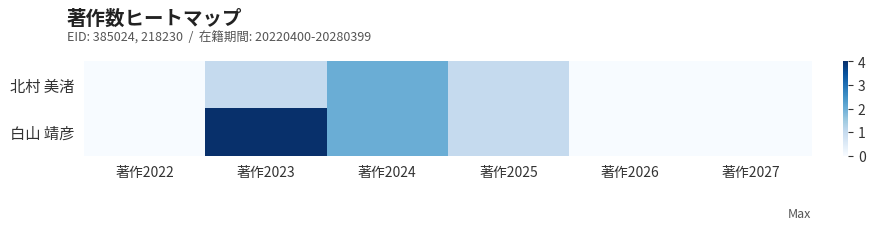

At which category is the sum across all series the highest?

著作2023